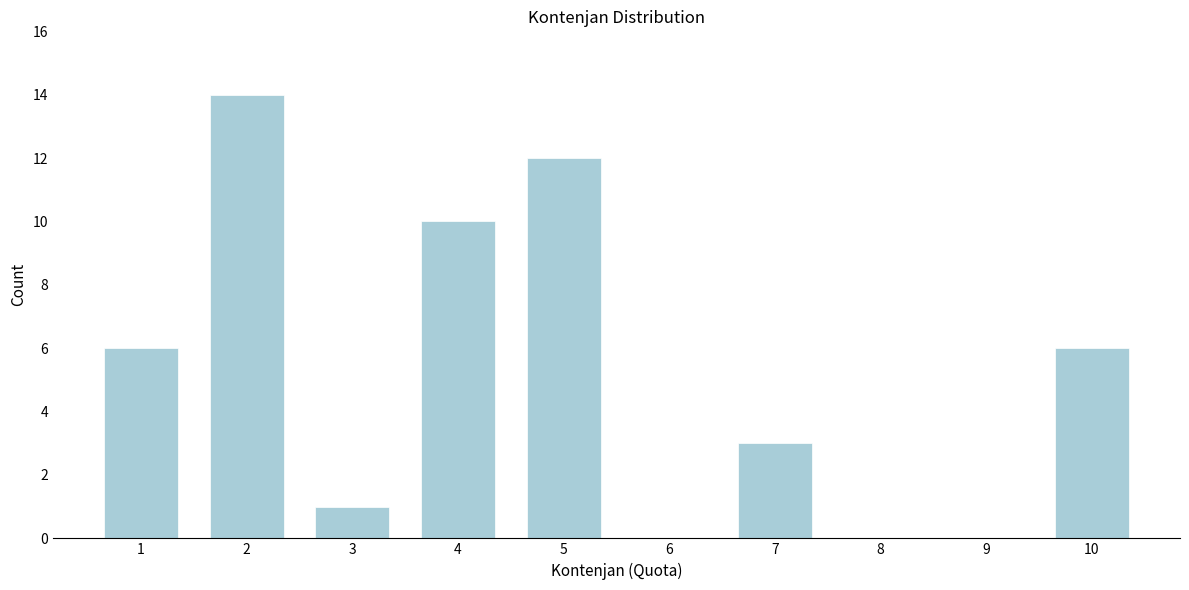

Reading left to right, list every bar in this chart as the range it spans on the x-axis followed by its height. The values are not printed on the chart, so give them approximately, as read against the axis.

0.5 to 1.5: 6
1.5 to 2.5: 14
2.5 to 3.5: 1
3.5 to 4.5: 10
4.5 to 5.5: 12
5.5 to 6.5: 0
6.5 to 7.5: 3
7.5 to 8.5: 0
8.5 to 9.5: 0
9.5 to 10.5: 6